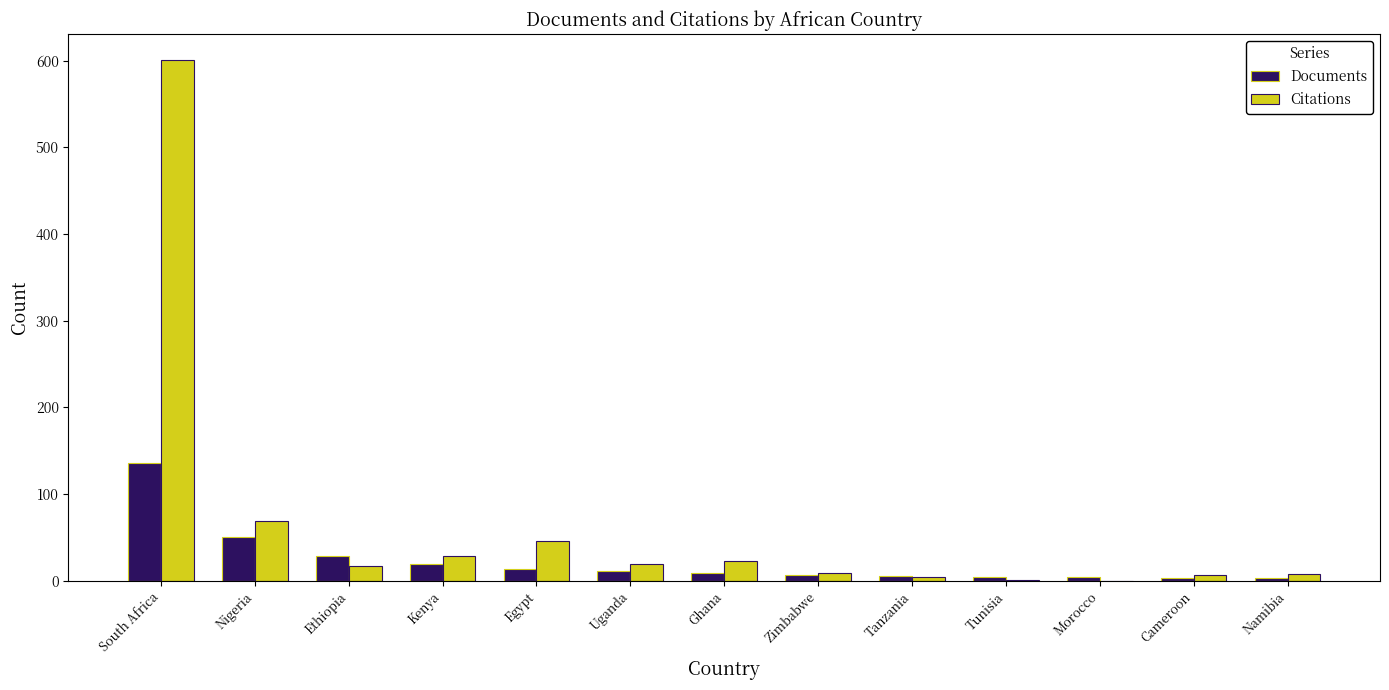

At which label is Citations closest to 300?

Nigeria